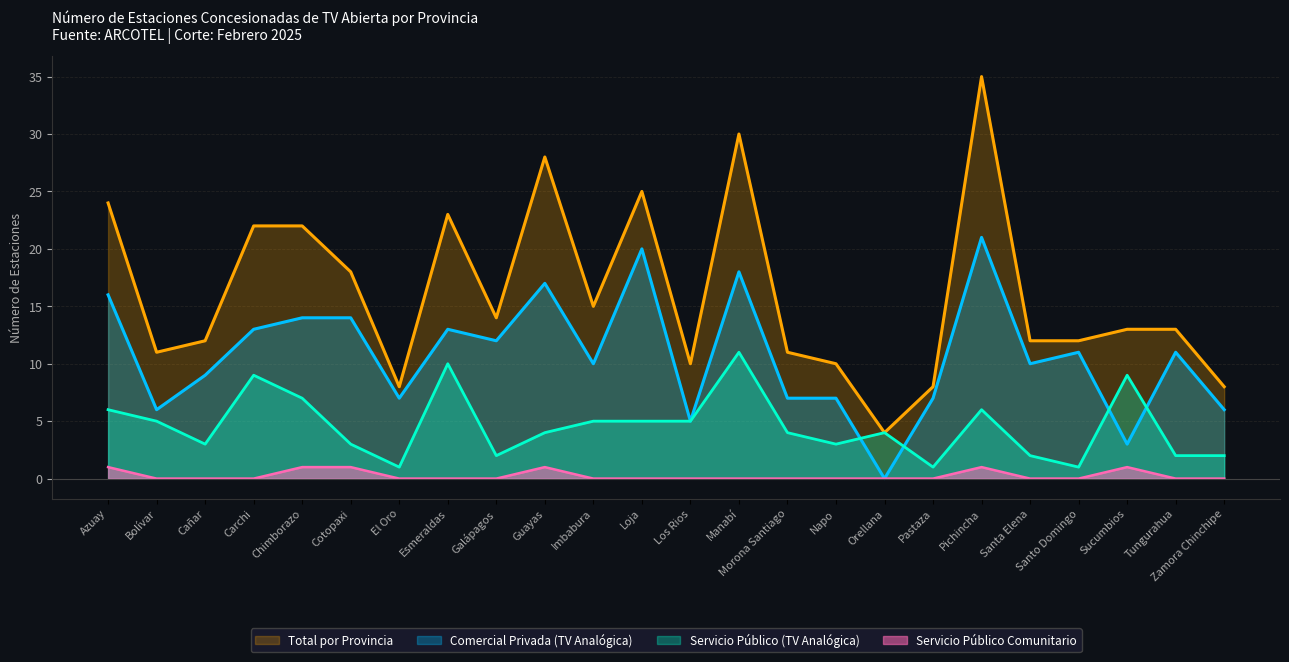

List the labels in order of Servicio Público Comunitario value, largest first.

Azuay, Chimborazo, Cotopaxi, Guayas, Pichincha, Sucumbios, Bolívar, Cañar, Carchi, El Oro, Esmeraldas, Galápagos, Imbabura, Loja, Los Rios, Manabí, Morona Santiago, Napo, Orellana, Pastaza, Santa Elena, Santo Domingo, Tungurahua, Zamora Chinchipe